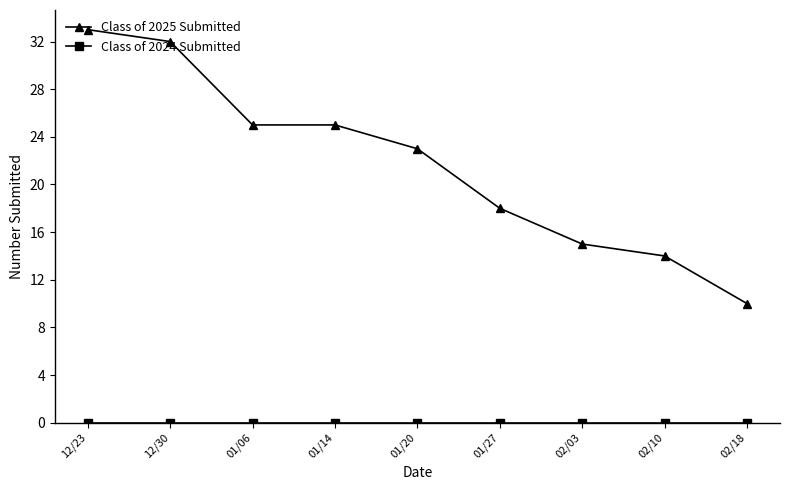

At which category does the chart reach its peak across all series?

12/23